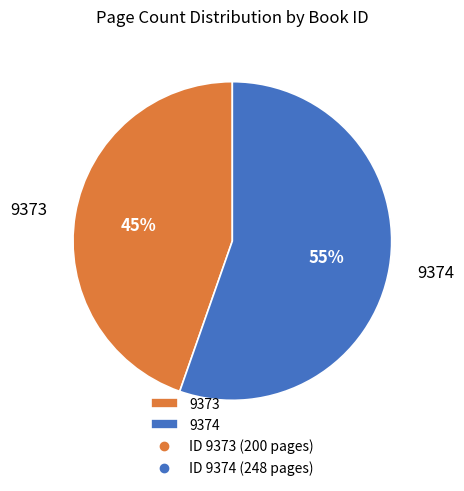

To the nearest percent, what is the combined percentage of 9373 and 9374?

100%